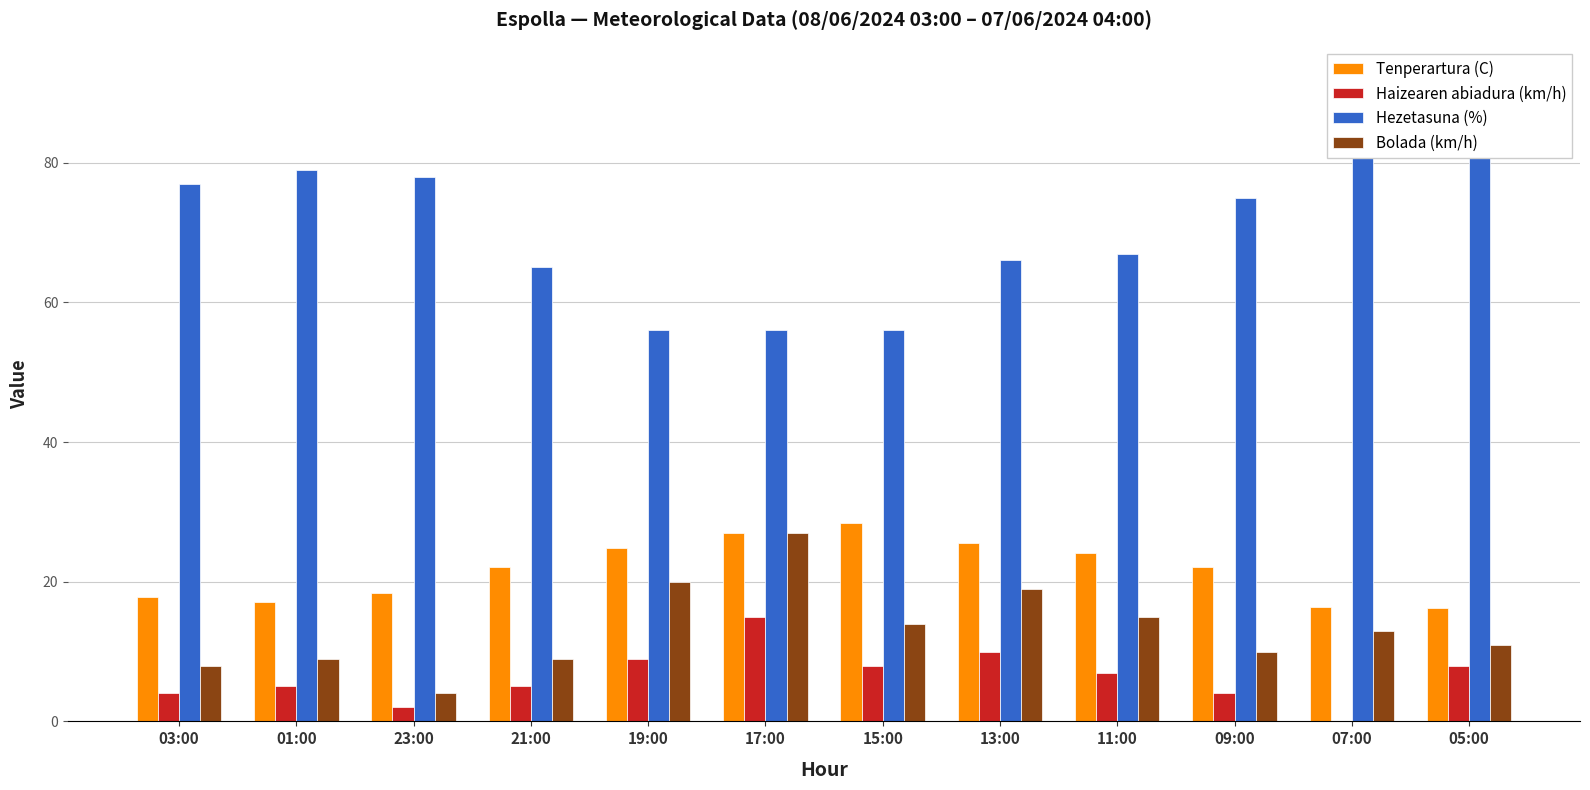

Is the value of Bolada (km/h) at 19:00 greater than the value of Tenperartura (C) at 17:00?

No